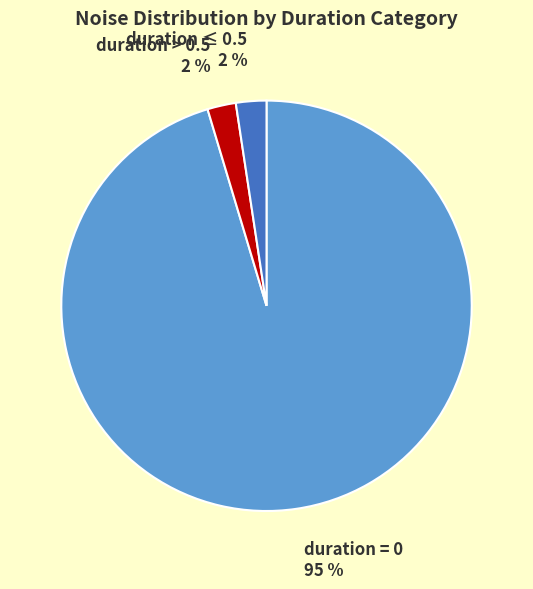

Does any single category account for the majority?

Yes